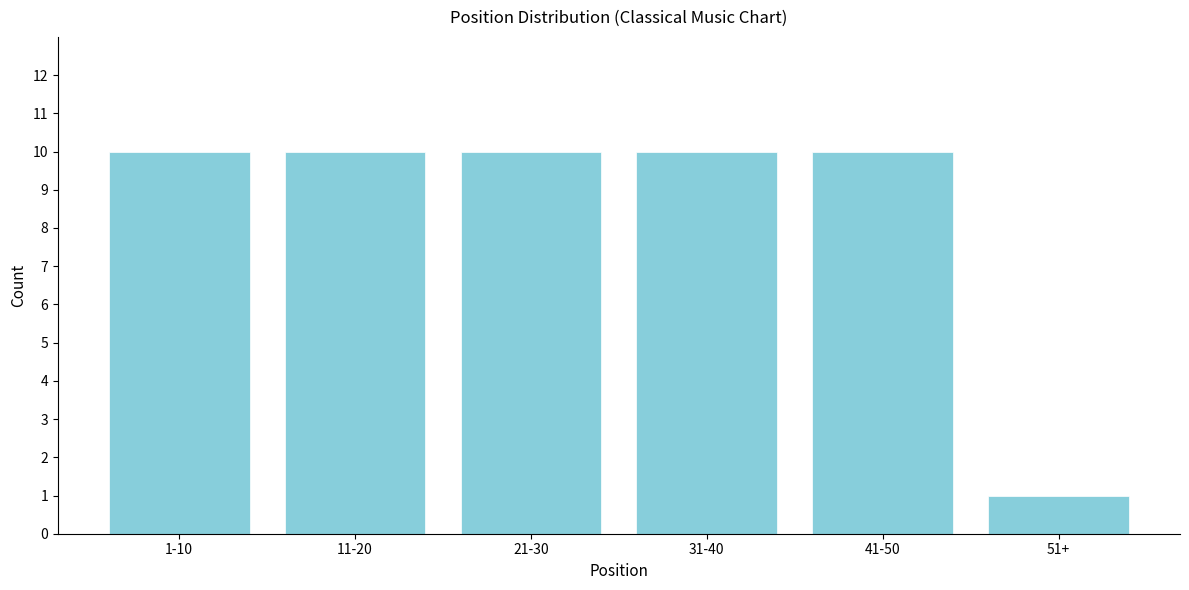

Reading right to left, what are all the values shown in this chart?

51+=1	41-50=10	31-40=10	21-30=10	11-20=10	1-10=10